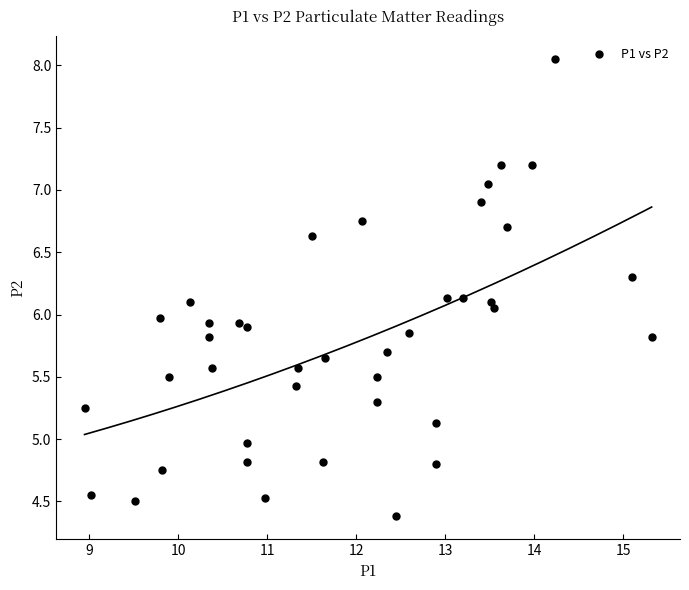

What is the range of X values (max minus min)?

6.4